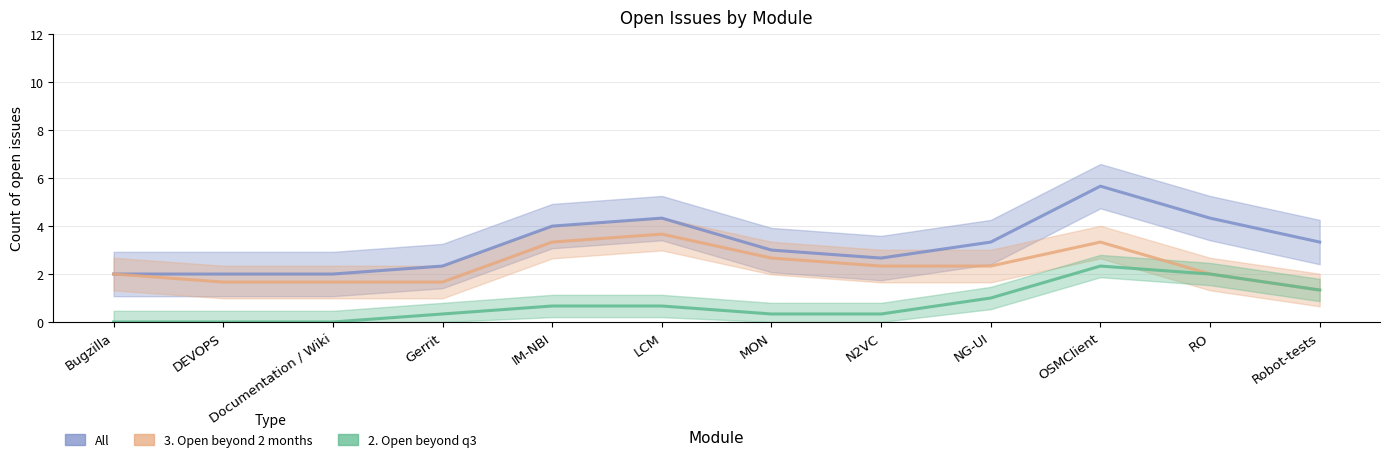

What are all the series names shown in the legend?

All, 3. Open beyond 2 months, 2. Open beyond q3